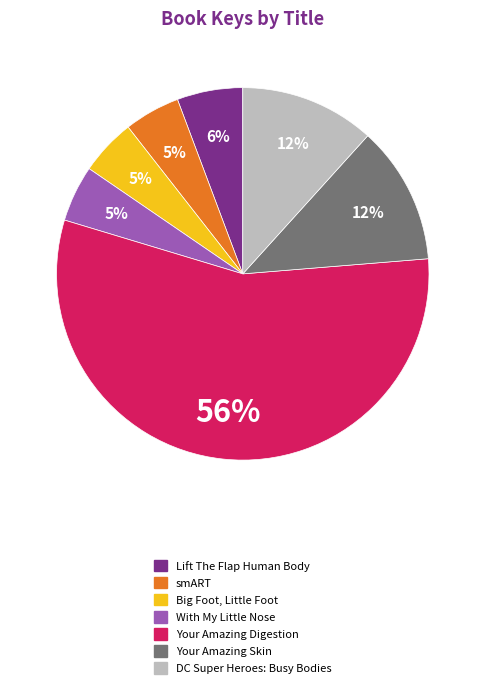

Between Your Amazing Skin and With My Little Nose, which is larger?

Your Amazing Skin